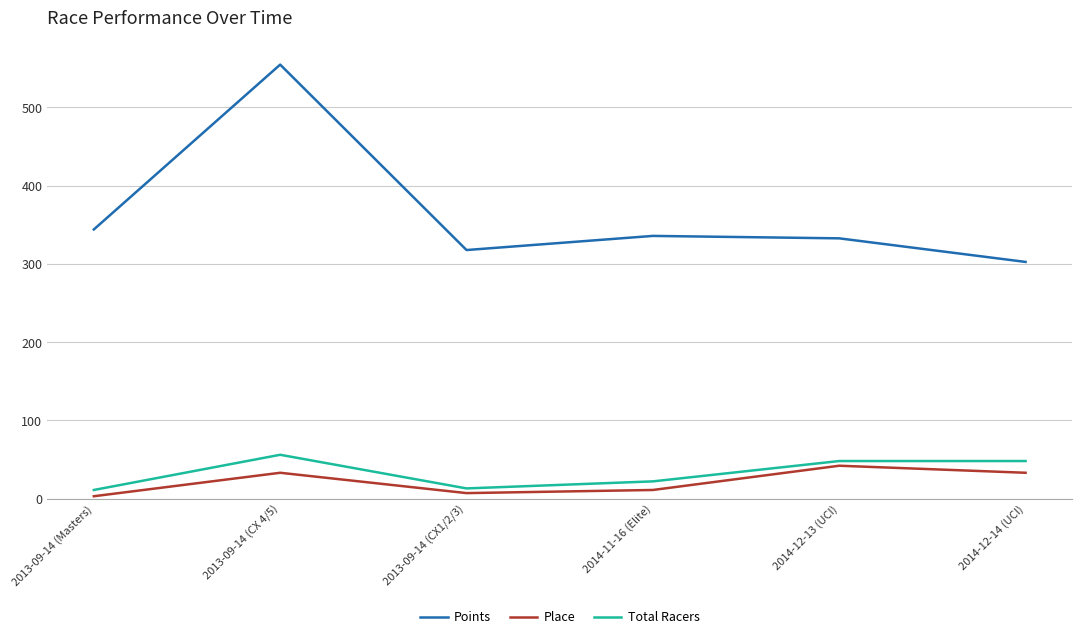

Does the chart display data point markers on the line(s)?

No